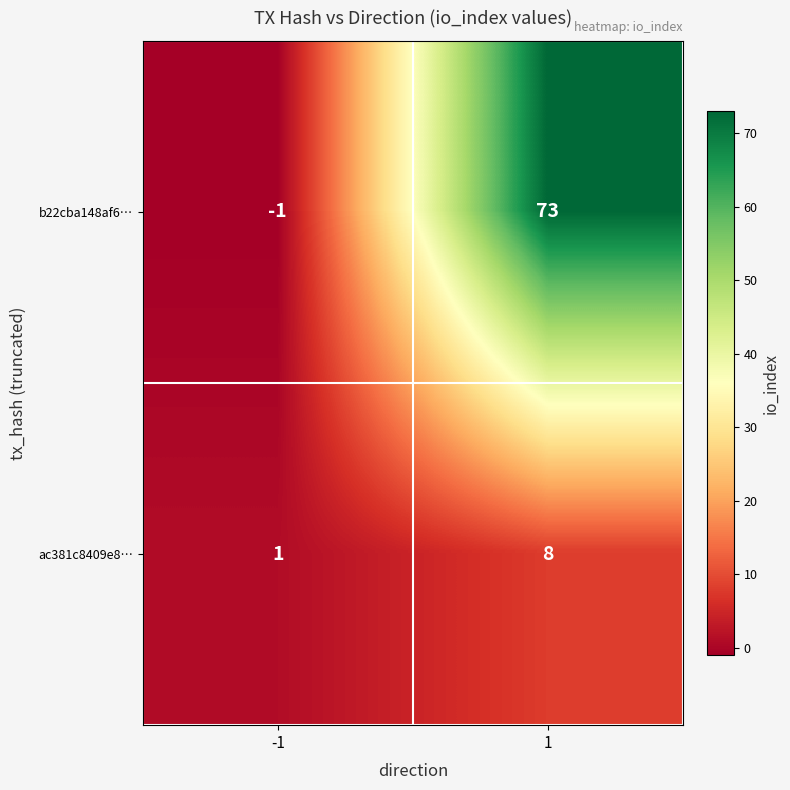

What is the total value across all series at 1?

81